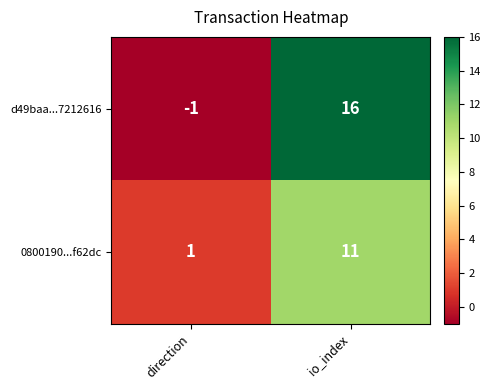

At which label is 0800190...f62dc closest to 6?

direction